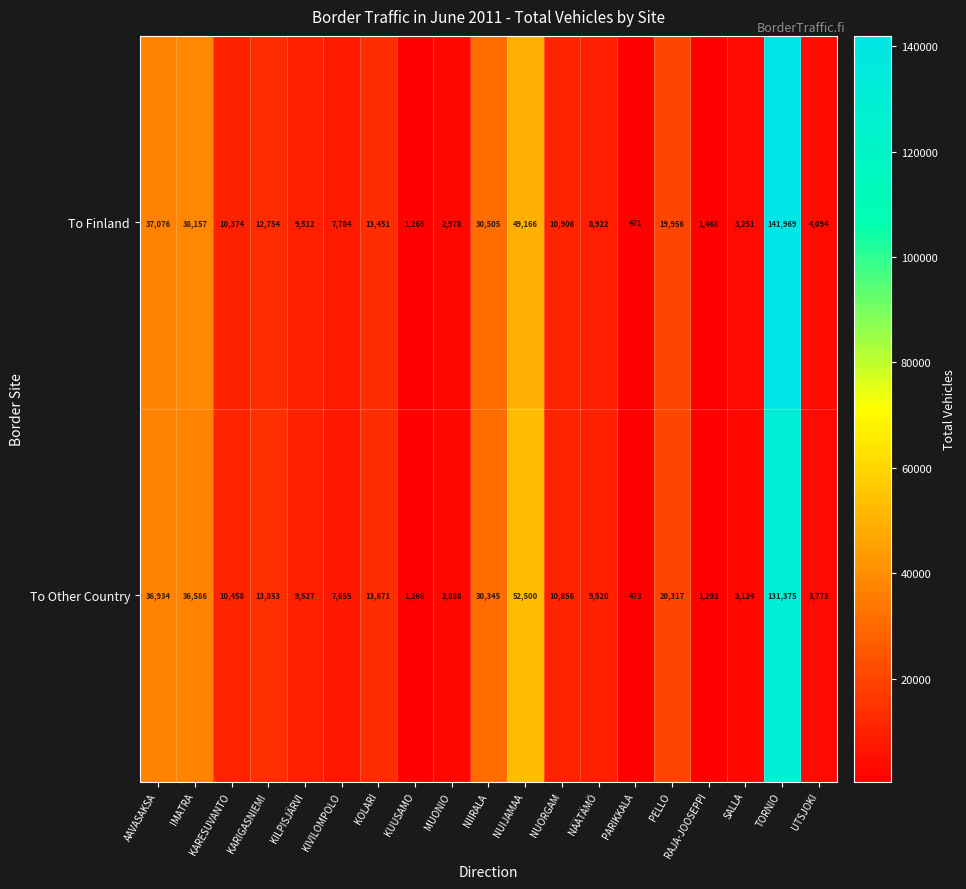

Rank the categories by To Other Country value from highest to lowest.

TORNIO, NUIJAMAA, AAVASAKSA, IMATRA, NIIRALA, PELLO, KARIGASNIEMI, KOLARI, NUORGAM, KARESUVANTO, KILPISJÄRVI, NÄÄTÄMÖ, KIVILOMPOLO, UTSJOKI, SALLA, MUONIO, RAJA-JOOSEPPI, KUUSAMO, PARIKKALA